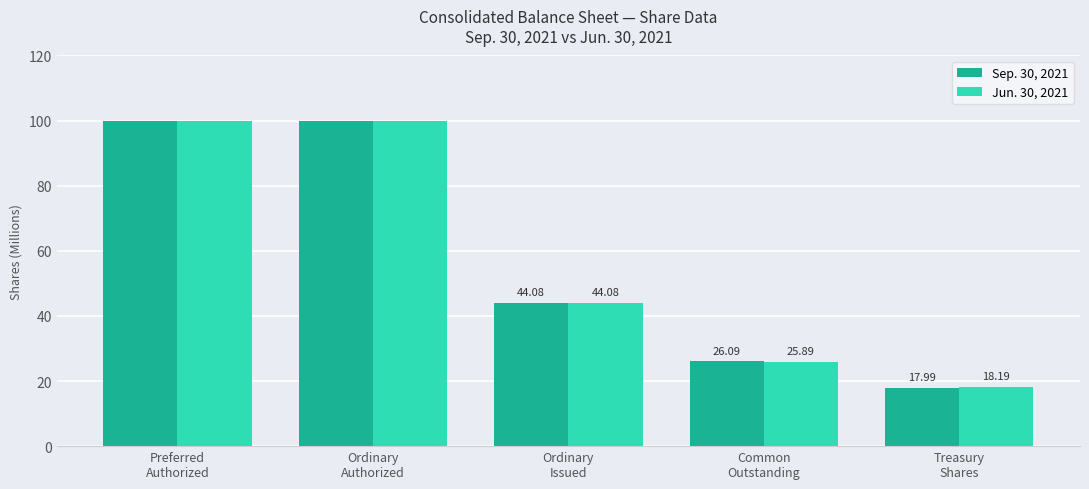

True or false: Jun. 30, 2021 has a value of 100.0 at Preferred
Authorized.

True